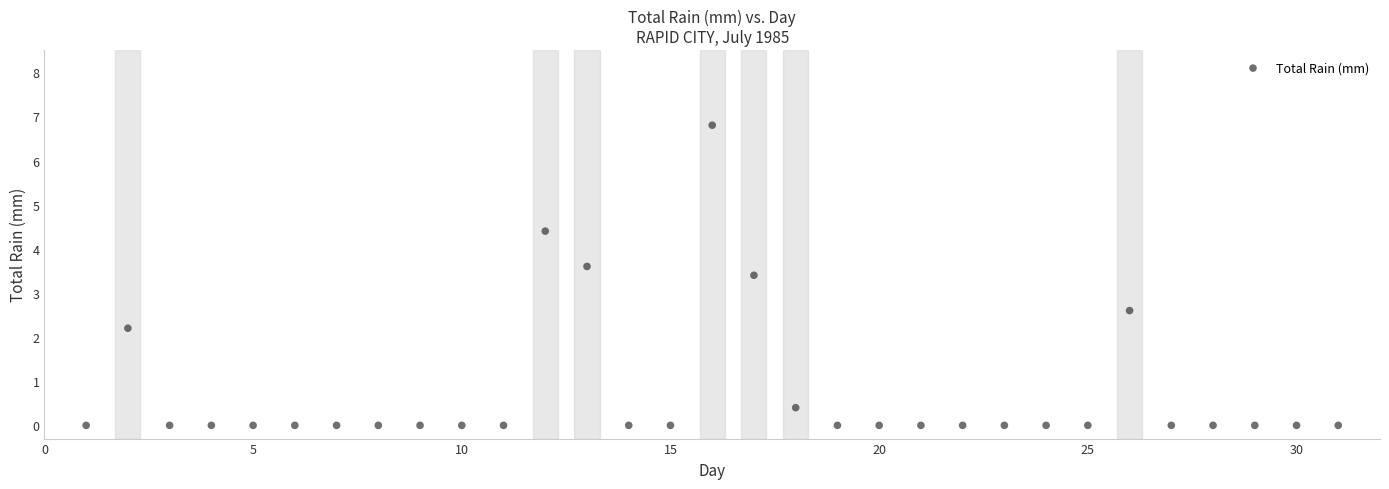

What is the range of X values (max minus min)?

30.0